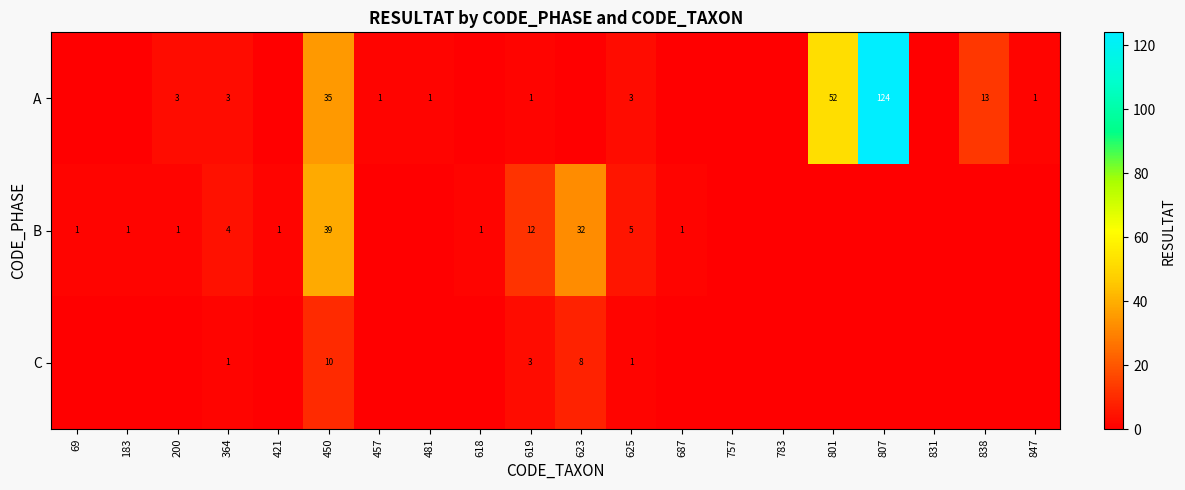

What is the total value across all series at 364?

8